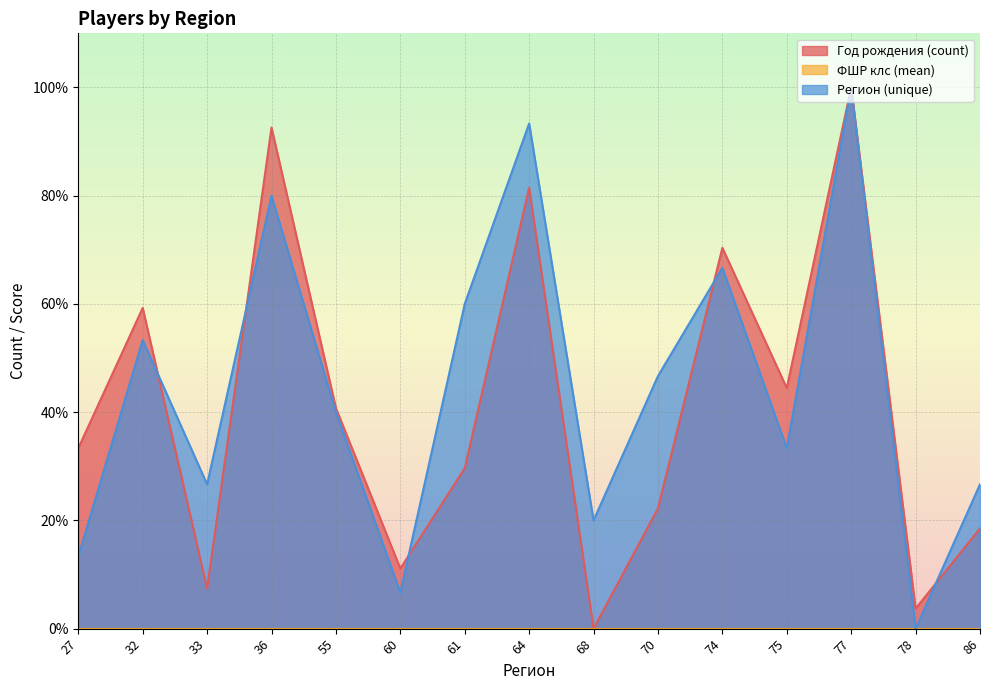

At which category is the sum across all series the highest?

77